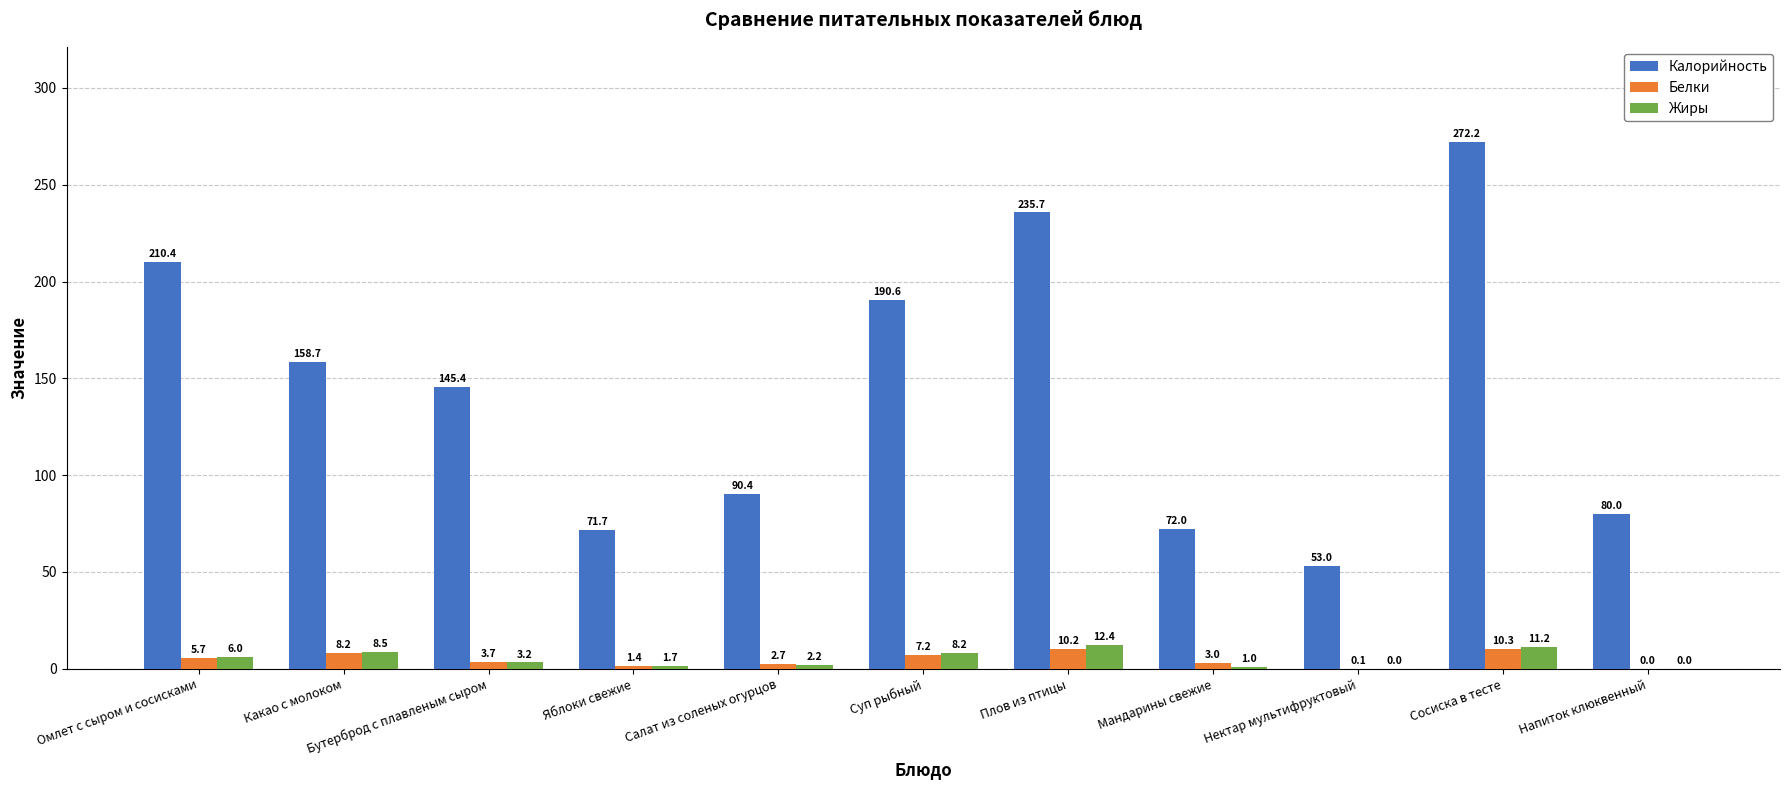

What is the difference between the Белки values at Какао с молоком and Суп рыбный?

0.9